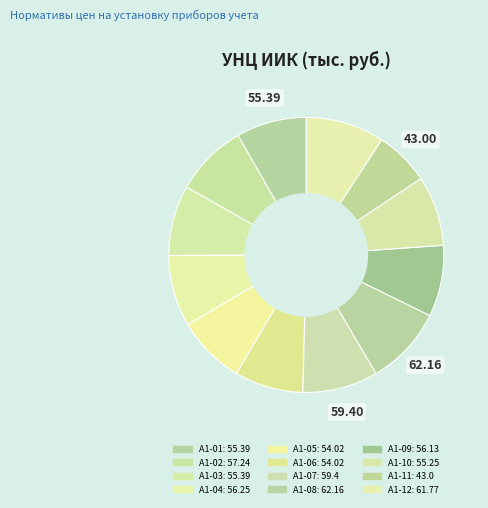

What portion of the pie excludes А1-09?

91.6%